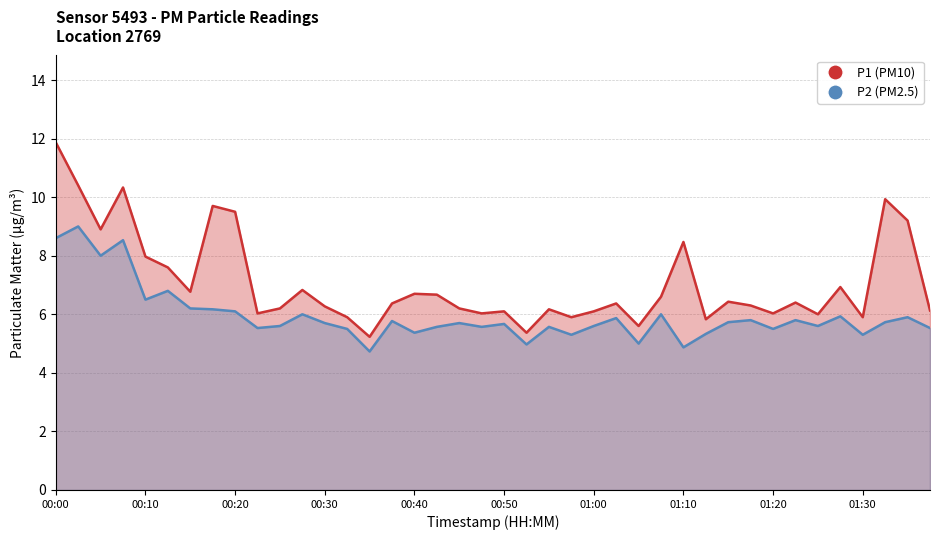

At which category is the sum across all series the highest?

00:00